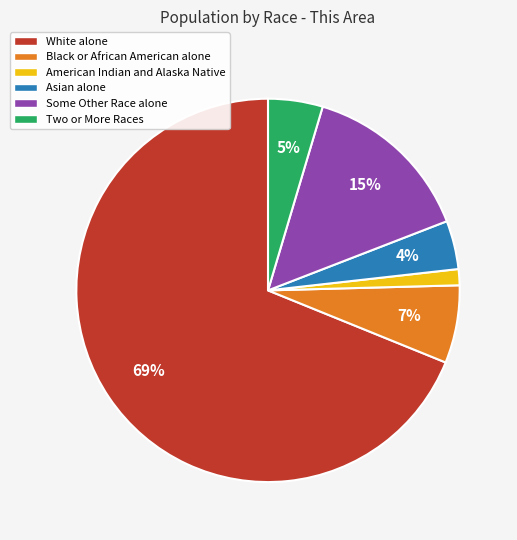

How many slices are in this pie chart?

6